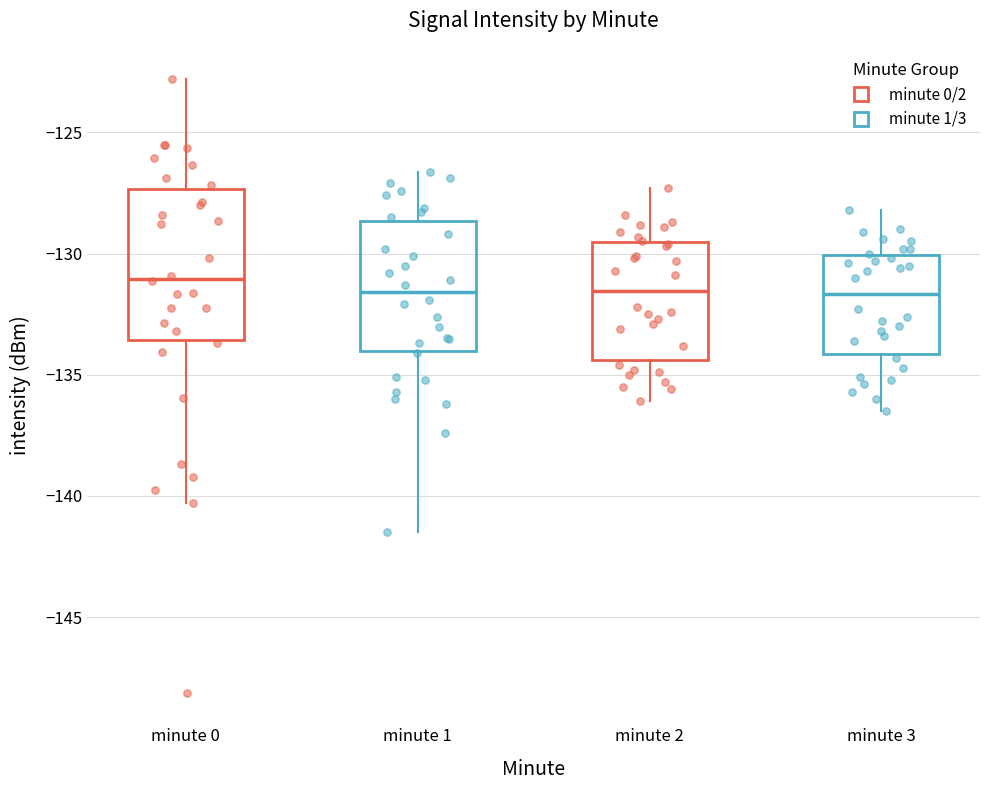

Which box has the highest median line?

minute 0